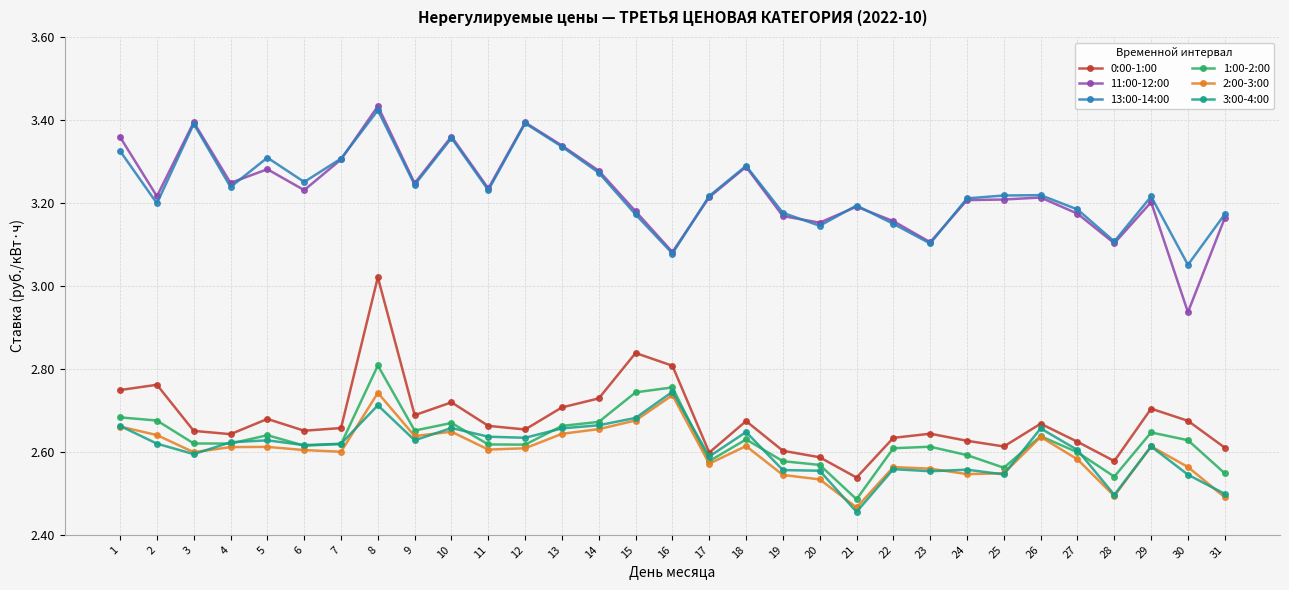

What is the spread (max minus min) of values at 5?

0.7